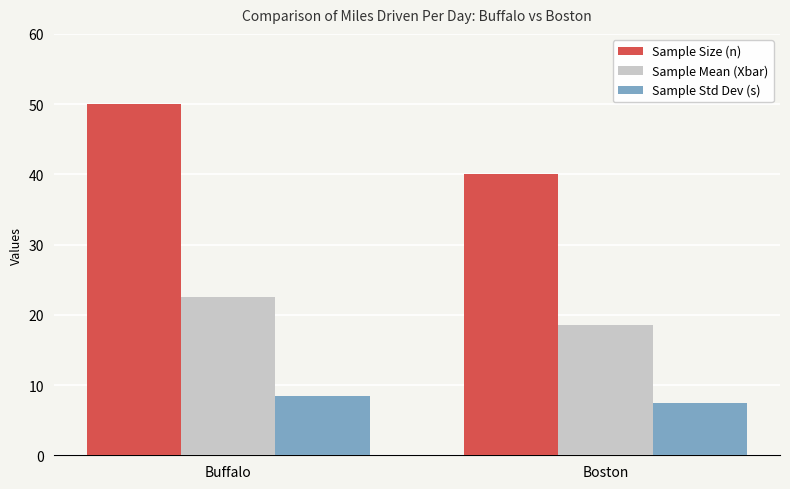

Reading left to right, what are all the values shown in this chart?

Sample Size (n): 50.0	40.0
Sample Mean (Xbar): 22.5	18.6
Sample Std Dev (s): 8.4	7.4